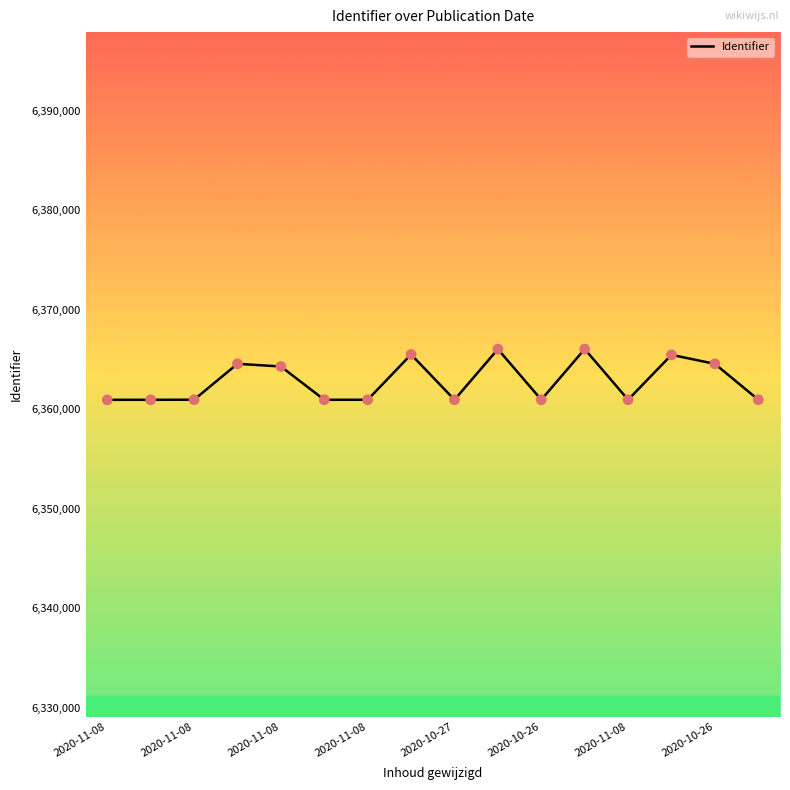

What is the smallest value displayed?

6360949